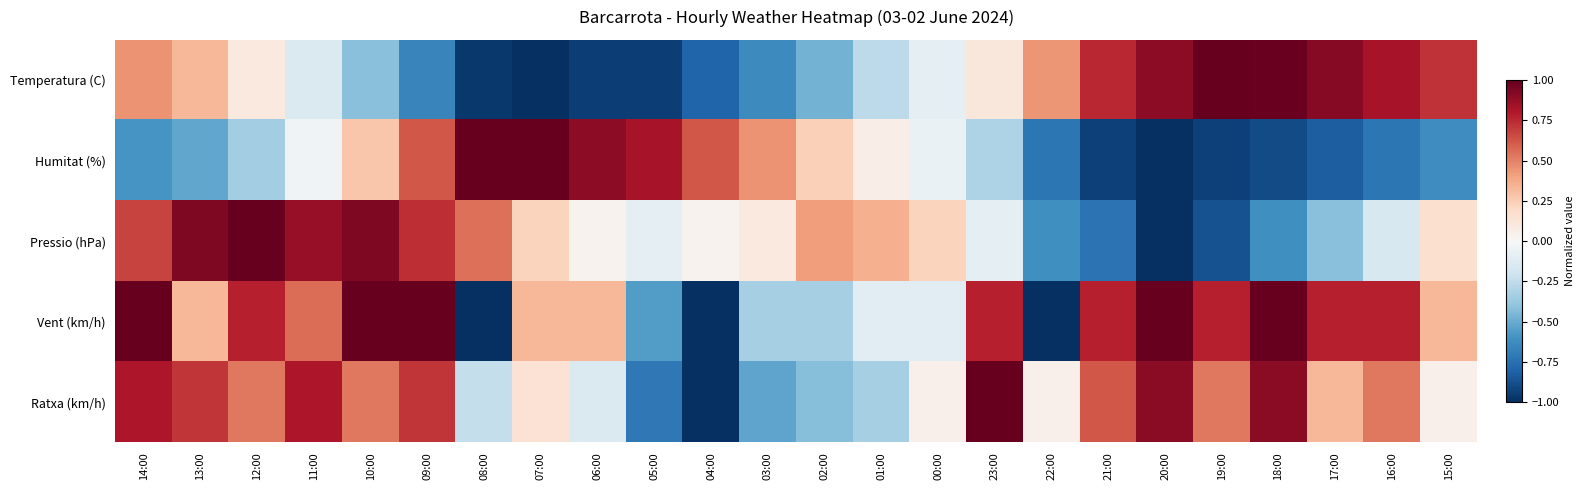

Reading left to right, list all the values displayed in this chart.

Temperatura (C): 14:00=0.5	13:00=0.3	12:00=0.1	11:00=-0.1	10:00=-0.4	09:00=-0.7	08:00=-1.0	07:00=-1.0	06:00=-0.9	05:00=-0.9	04:00=-0.8	03:00=-0.6	02:00=-0.5	01:00=-0.3	00:00=-0.1	23:00=0.1	22:00=0.4	21:00=0.8	20:00=0.9	19:00=1.0	18:00=1.0	17:00=0.9	16:00=0.8	15:00=0.7
Humitat (%): 14:00=-0.6	13:00=-0.5	12:00=-0.3	11:00=-0.0	10:00=0.3	09:00=0.6	08:00=1.0	07:00=1.0	06:00=0.9	05:00=0.8	04:00=0.6	03:00=0.4	02:00=0.2	01:00=0.1	00:00=-0.1	23:00=-0.3	22:00=-0.7	21:00=-0.9	20:00=-1.0	19:00=-0.9	18:00=-0.9	17:00=-0.8	16:00=-0.7	15:00=-0.6
Pressio (hPa): 14:00=0.7	13:00=0.9	12:00=1.0	11:00=0.9	10:00=0.9	09:00=0.7	08:00=0.5	07:00=0.2	06:00=0.0	05:00=-0.1	04:00=0.0	03:00=0.1	02:00=0.4	01:00=0.4	00:00=0.2	23:00=-0.1	22:00=-0.6	21:00=-0.7	20:00=-1.0	19:00=-0.9	18:00=-0.6	17:00=-0.4	16:00=-0.2	15:00=0.2
Vent (km/h): 14:00=1.0	13:00=0.3	12:00=0.8	11:00=0.6	10:00=1.0	09:00=1.0	08:00=-1.0	07:00=0.3	06:00=0.3	05:00=-0.6	04:00=-1.0	03:00=-0.3	02:00=-0.3	01:00=-0.1	00:00=-0.1	23:00=0.8	22:00=-1.0	21:00=0.8	20:00=1.0	19:00=0.8	18:00=1.0	17:00=0.8	16:00=0.8	15:00=0.3
Ratxa (km/h): 14:00=0.8	13:00=0.7	12:00=0.5	11:00=0.8	10:00=0.5	09:00=0.7	08:00=-0.2	07:00=0.1	06:00=-0.1	05:00=-0.7	04:00=-1.0	03:00=-0.5	02:00=-0.4	01:00=-0.3	00:00=0.0	23:00=1.0	22:00=0.0	21:00=0.6	20:00=0.9	19:00=0.5	18:00=0.9	17:00=0.3	16:00=0.5	15:00=0.0